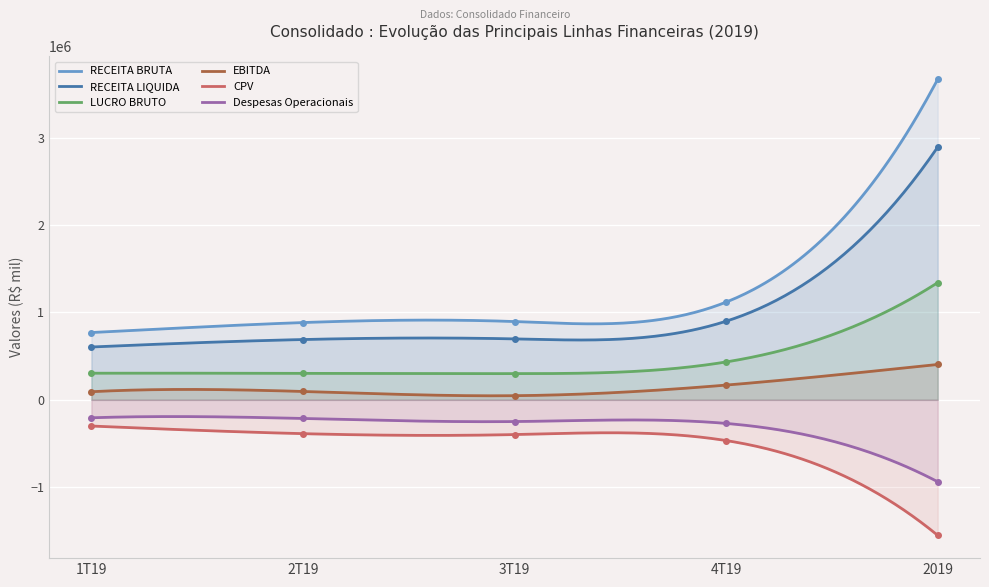

At which category does the chart reach its peak across all series?

2019